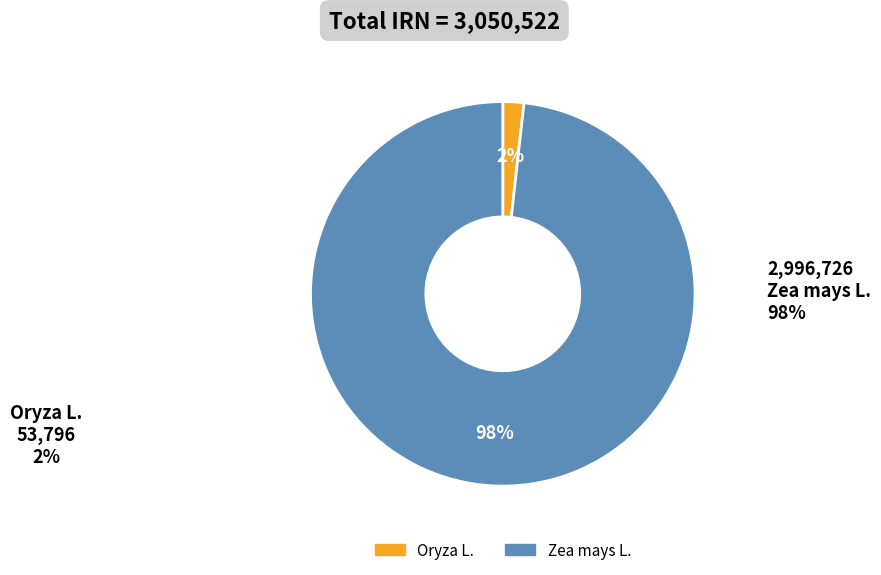

How many slices are in this pie chart?

2